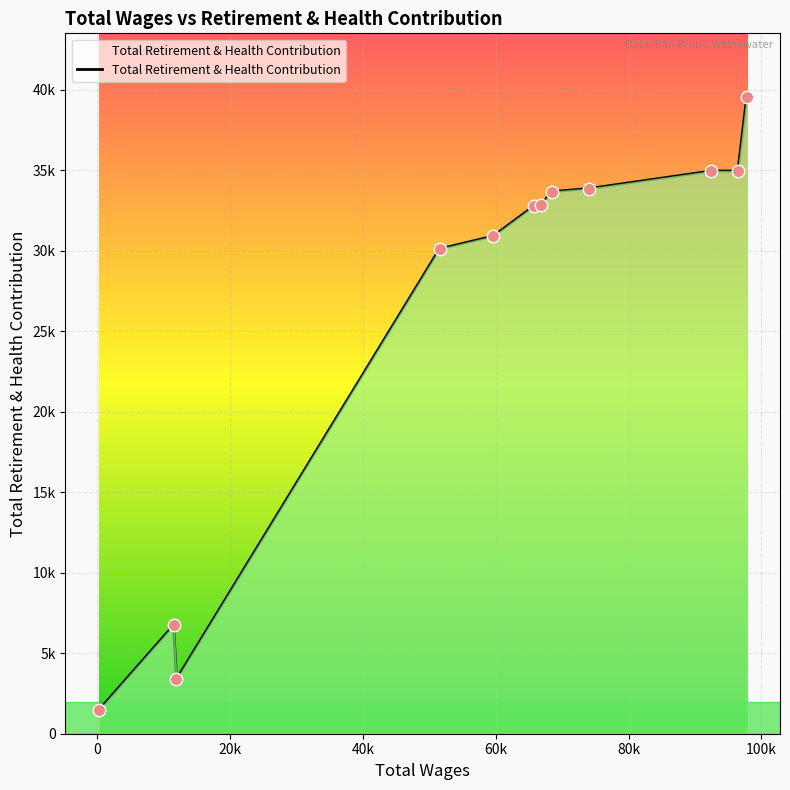

Does the chart have visible grid lines?

Yes